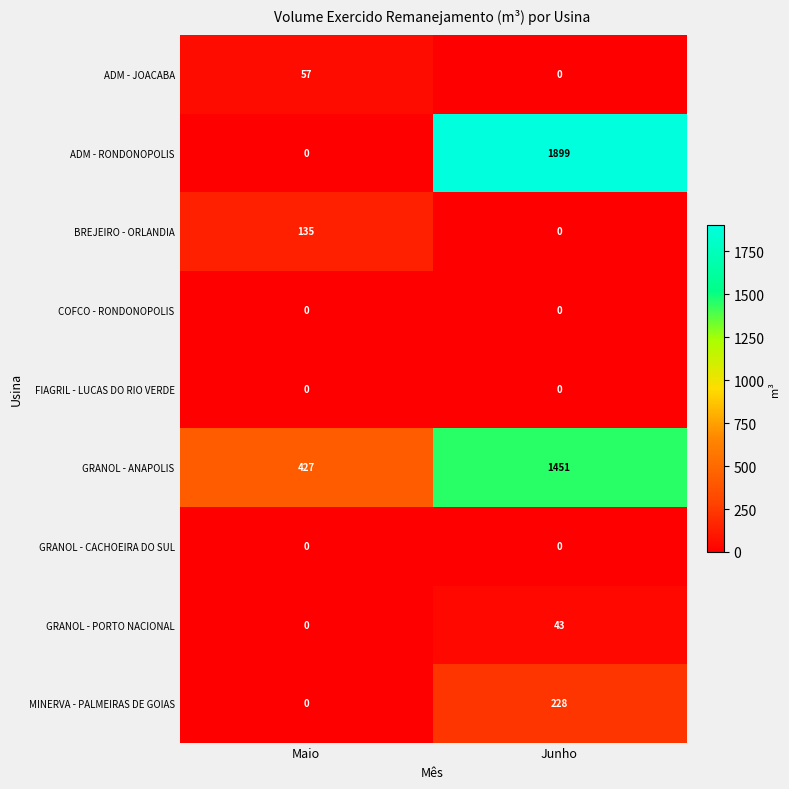

Where is GRANOL - ANAPOLIS nearest to the value 939?

Maio